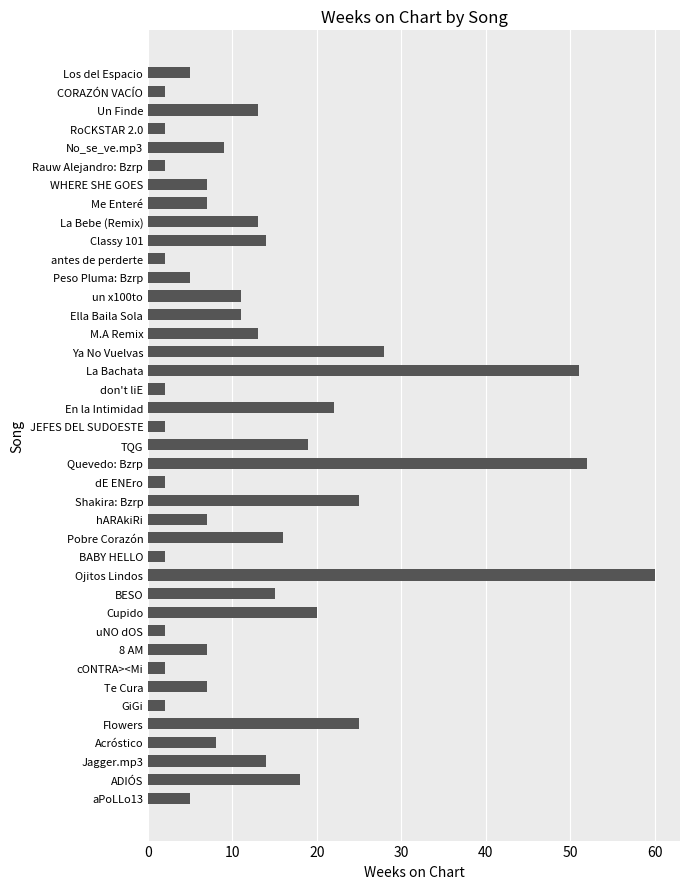

How many data points does each series have?

40